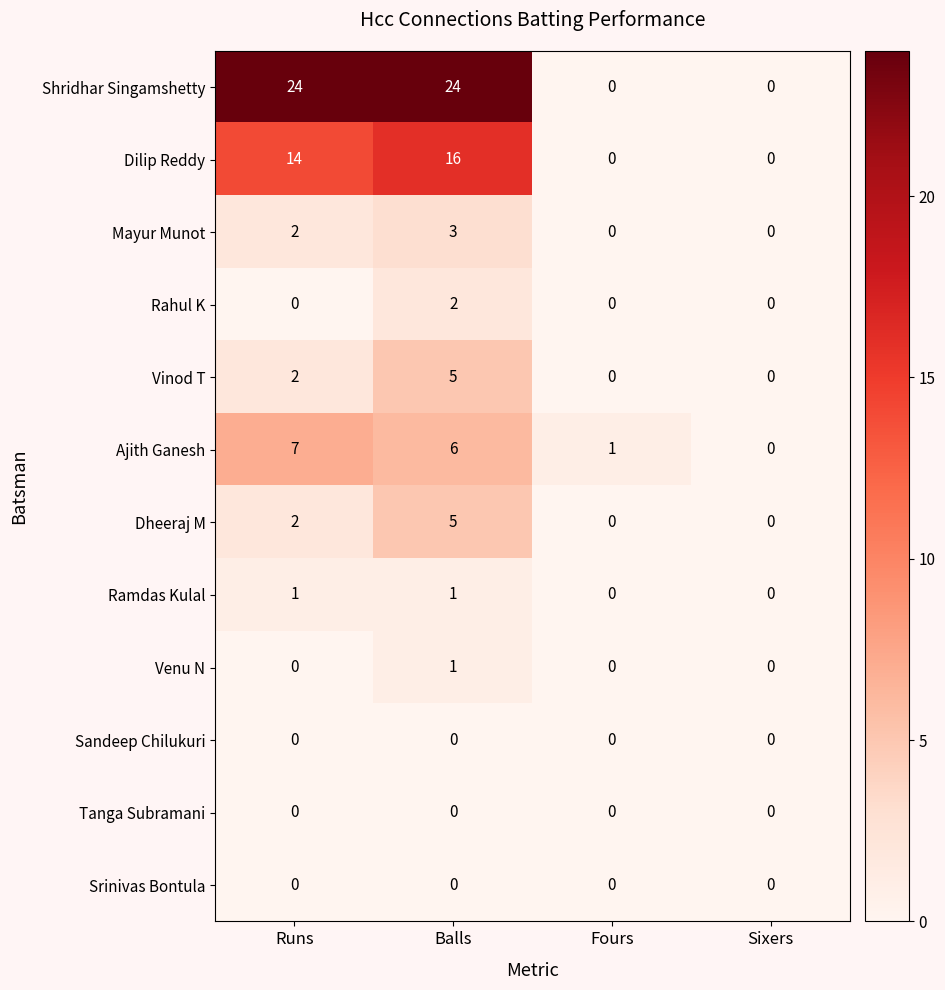

Which series has the largest range (max minus min)?

Shridhar Singamshetty